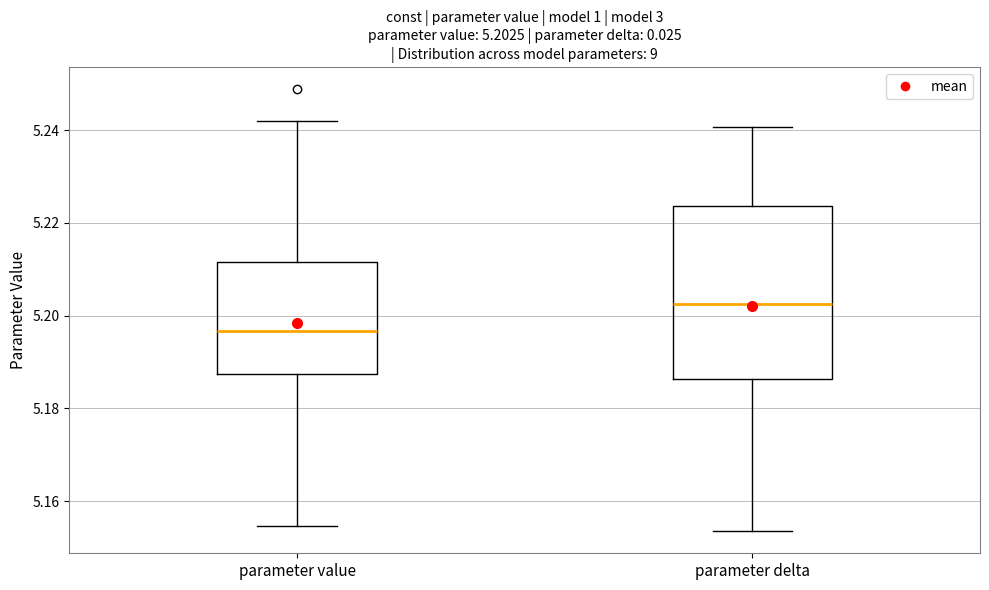

Which box is the tallest, from its lower edge to its upper edge?

parameter delta